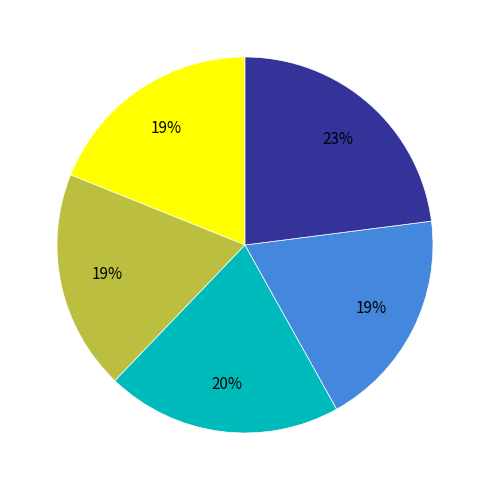

To the nearest percent, what is the average slice percentage?

20%